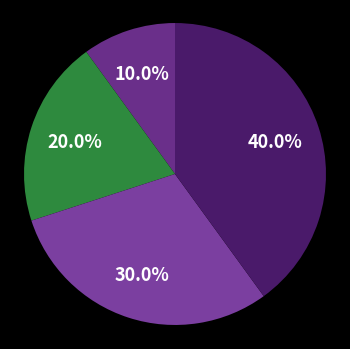

How many segments does this pie chart have?

4